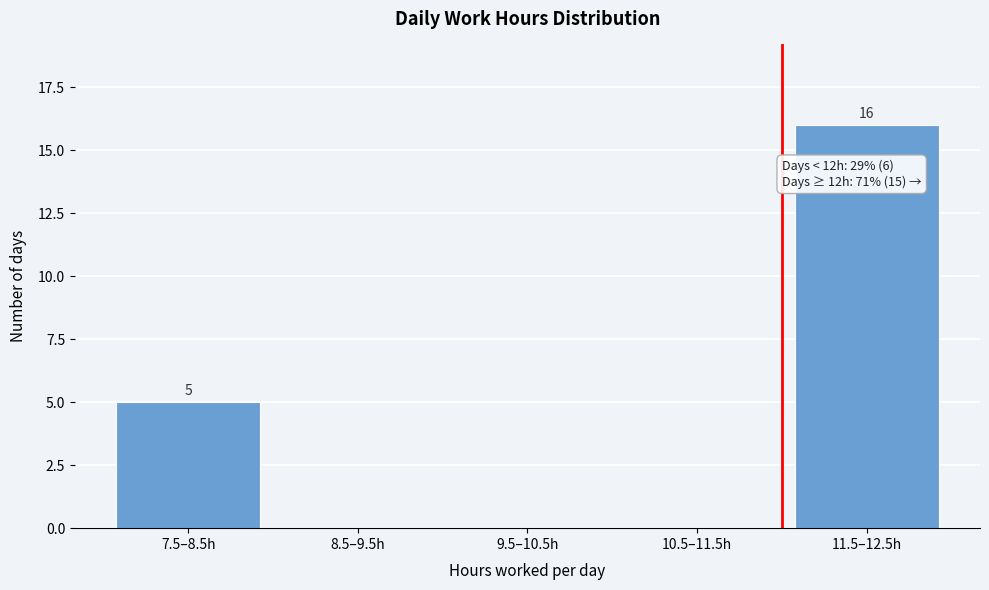

Reading left to right, extract all data points from this chart.

7.5–8.5h=5	8.5–9.5h=0	9.5–10.5h=0	10.5–11.5h=0	11.5–12.5h=16